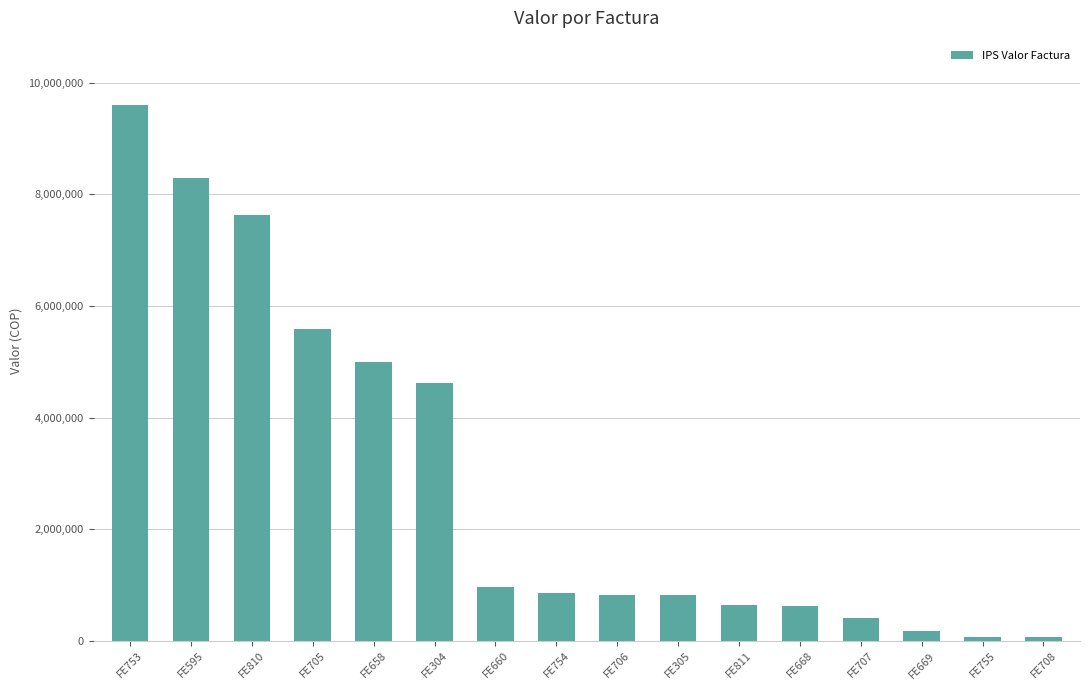

Is it true that the value at FE660 is 248996?

False